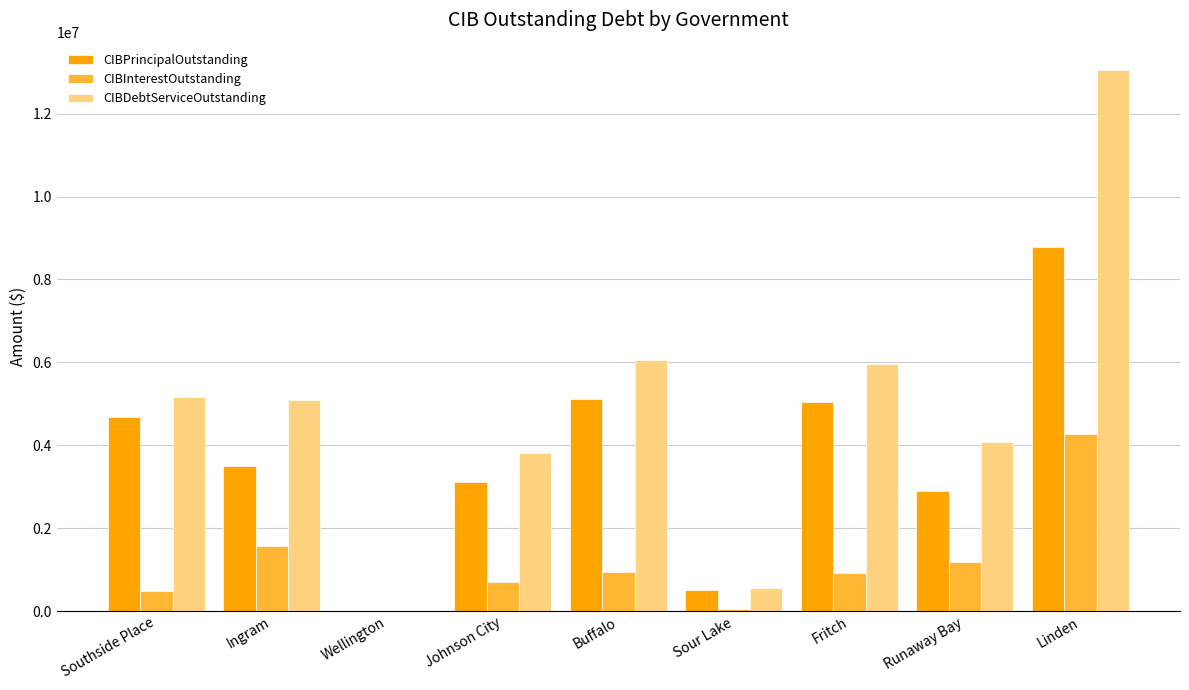

How many groups of bars are there?

9